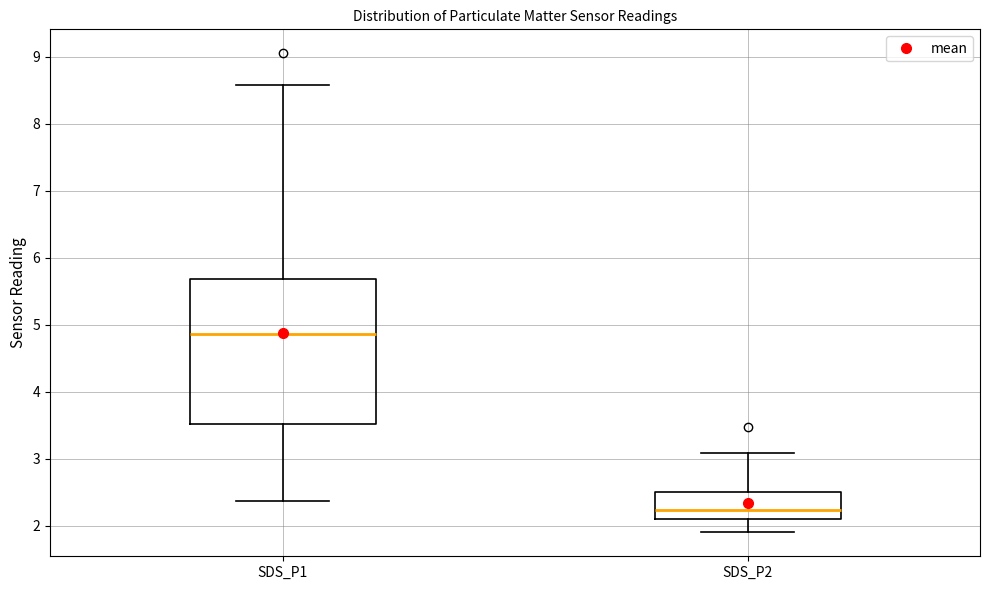

Where does the median line of the box for SDS_P2 sit on the y-axis? The values are not printed on the chart, so give them approximately, as read against the axis.

2.2